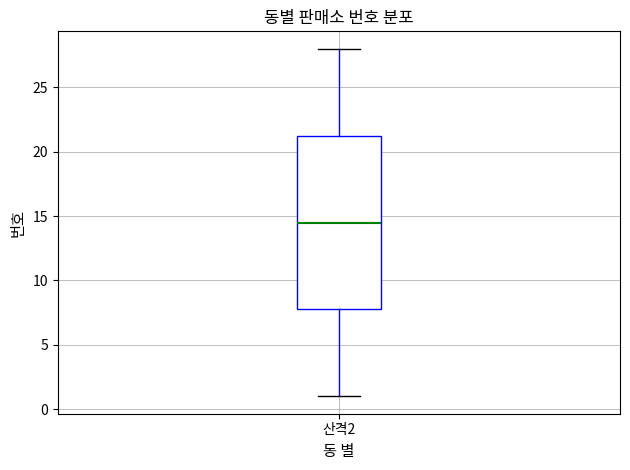

Transcribe this box plot: give where the median line is, the range the box spans, and where the two whiskers end, as read against the y-axis. The values are not printed on the chart, so give them approximately, as read against the axis.

median 14.5, box 8.0 to 21.5, whiskers 1.0 to 28.0